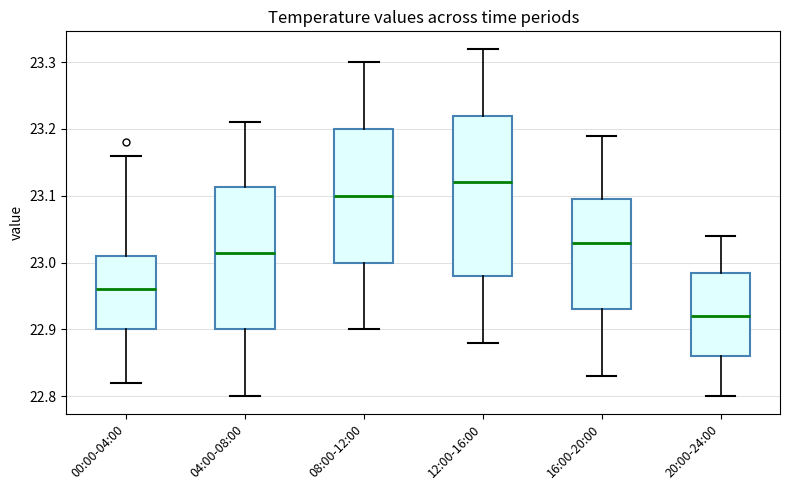

Which box's median line is the lowest?

20:00-24:00